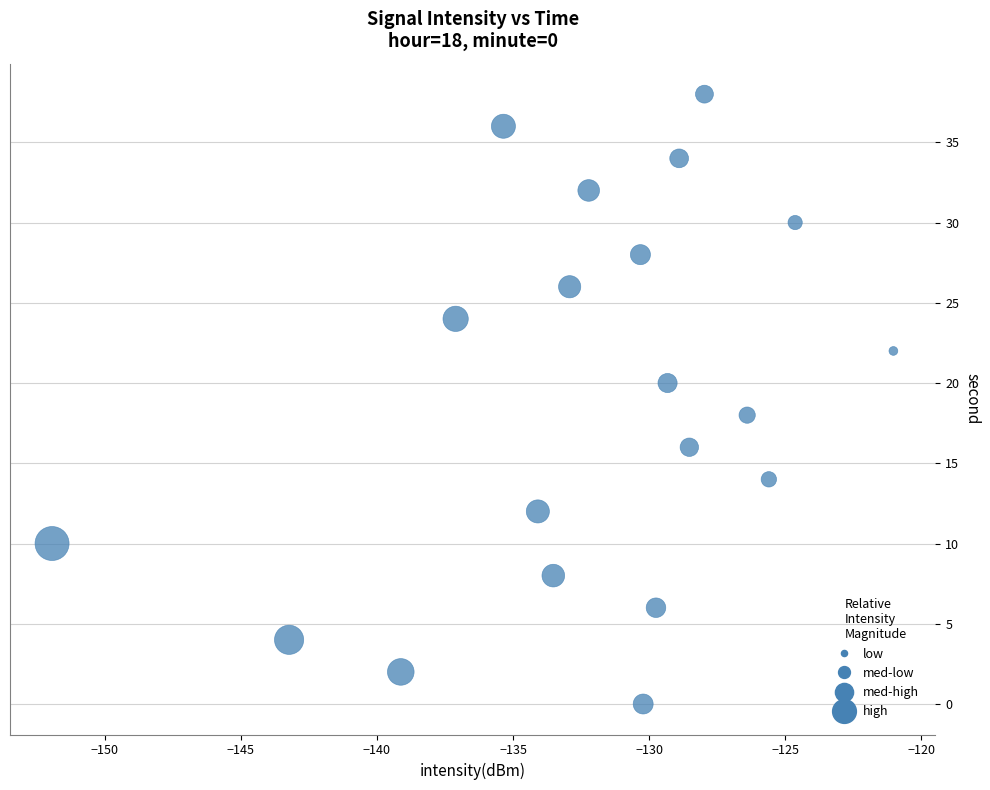

What is the range of Y values (max minus min)?

38